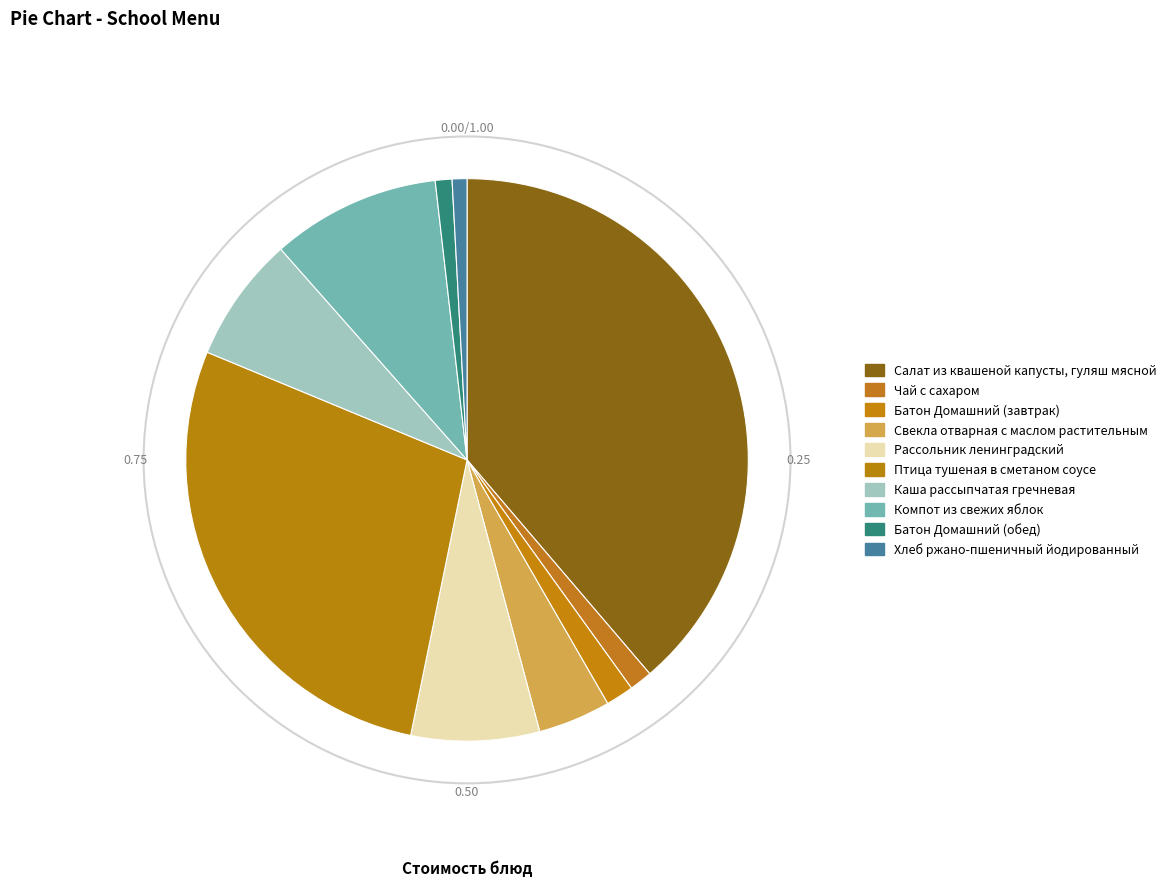

Does Чай с сахаром represent more than half of the total?

No